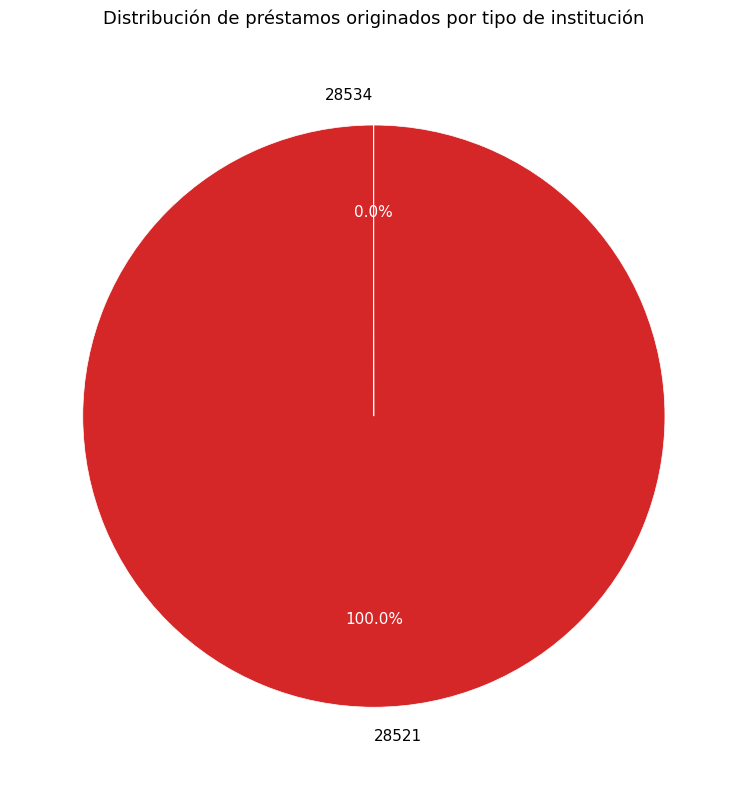

What percentage is the 28521 slice, to the nearest percent?

100%